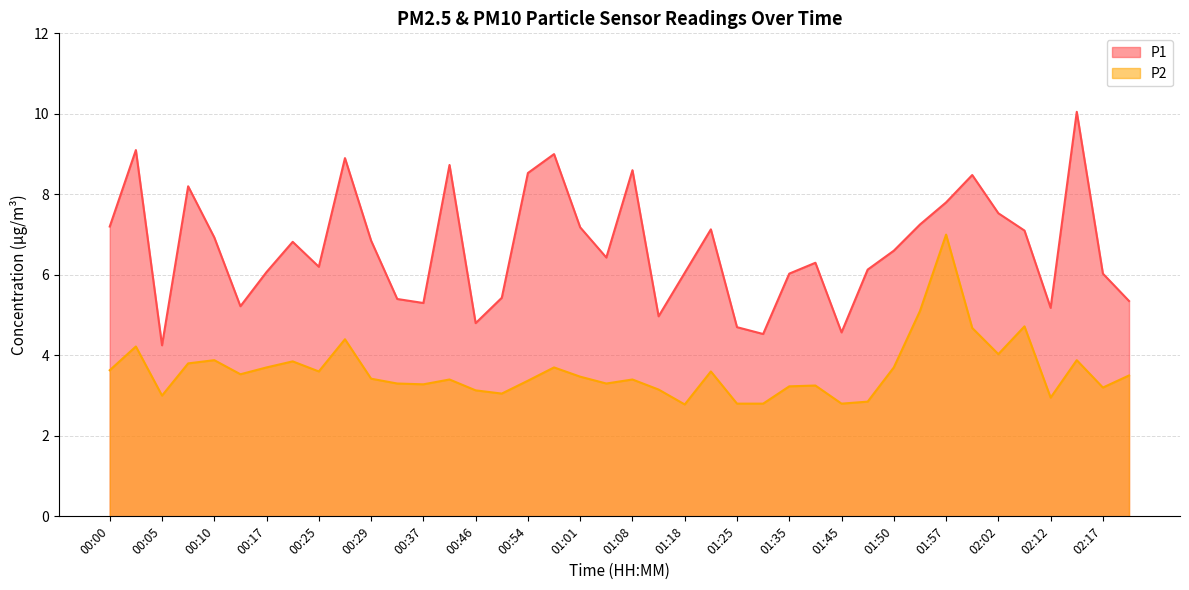

How many interior local peaks does the P2 series have?

12